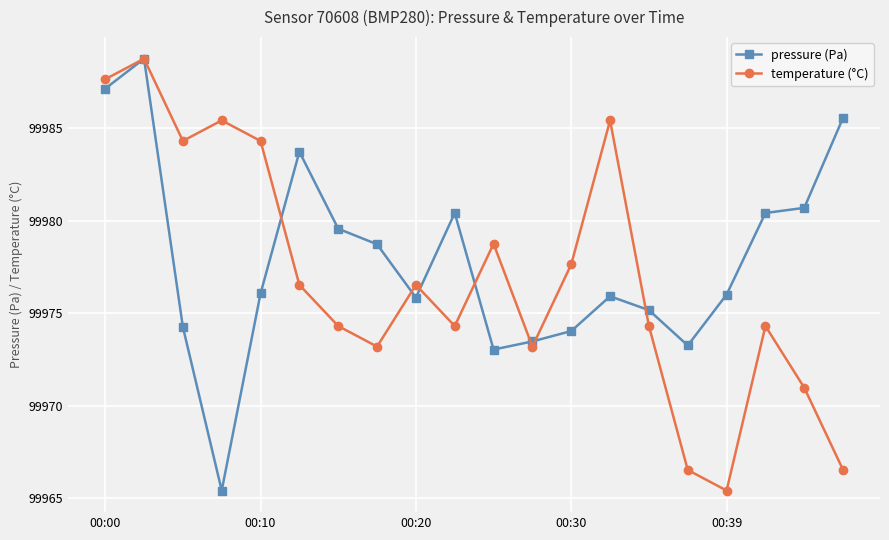

At how many categories does at least one series exceed 99970?

20